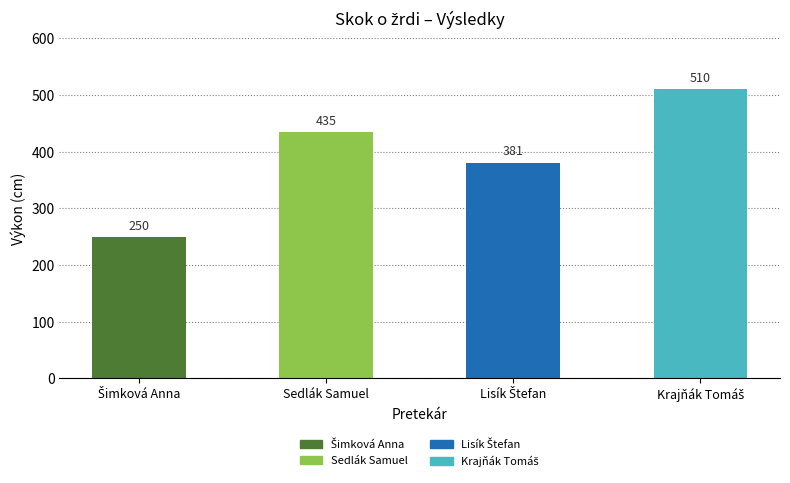

What position from the left is Sedlák Samuel?

2